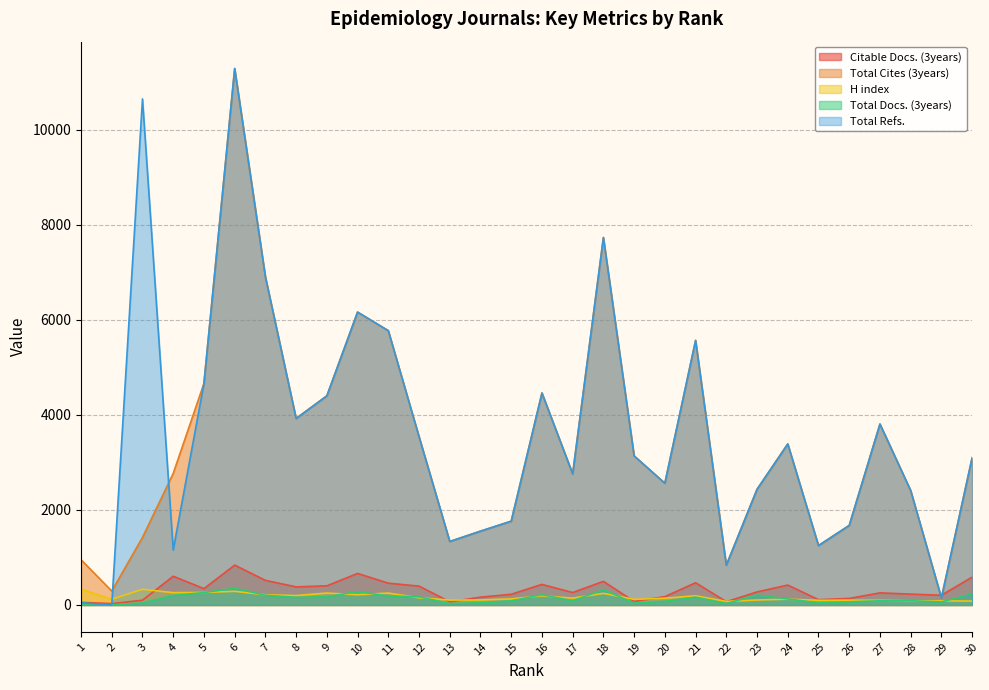

How many lines are shown in the chart?

5